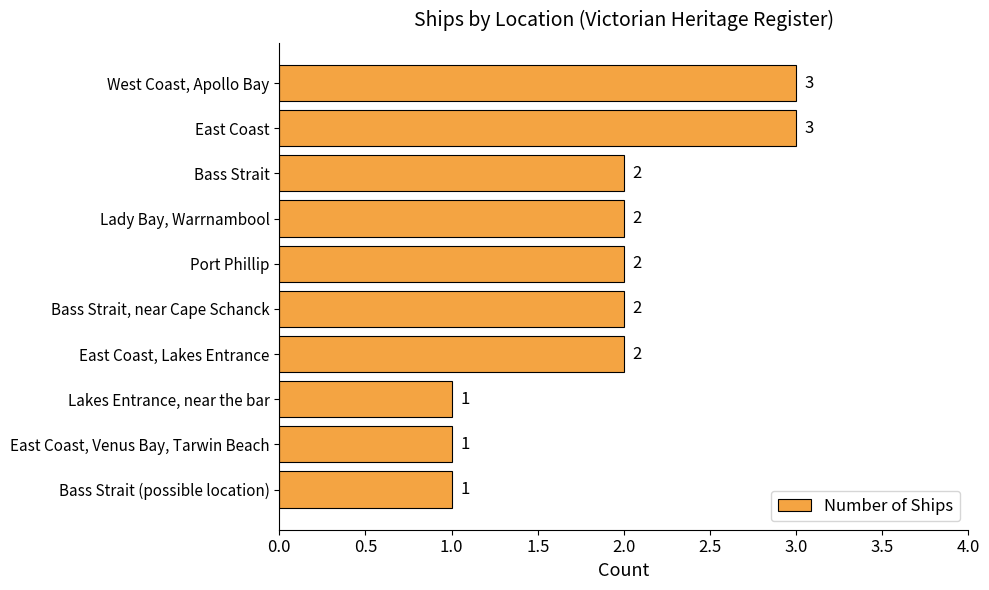

Between Lakes Entrance, near the bar and West Coast, Apollo Bay, which is larger?

West Coast, Apollo Bay